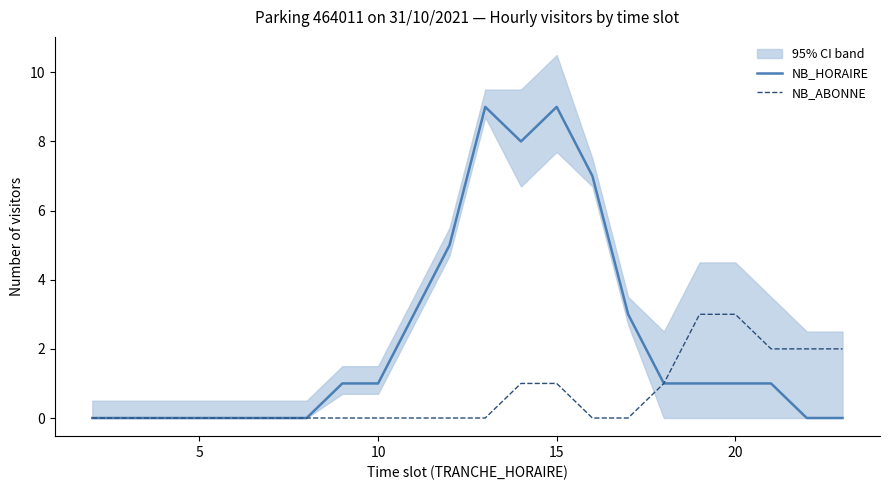

Is it true that NB_HORAIRE equals 1 at 20?

True